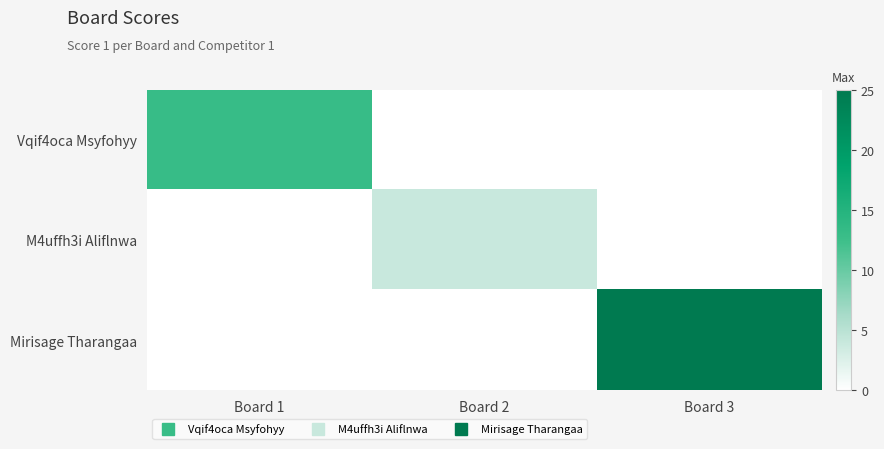

Reading left to right, extract all data points from this chart.

Vqif4oca Msyfohyy: Board 1=13	Board 2=0	Board 3=0
M4uffh3i Aliflnwa: Board 1=0	Board 2=4	Board 3=0
Mirisage Tharangaa: Board 1=0	Board 2=0	Board 3=25